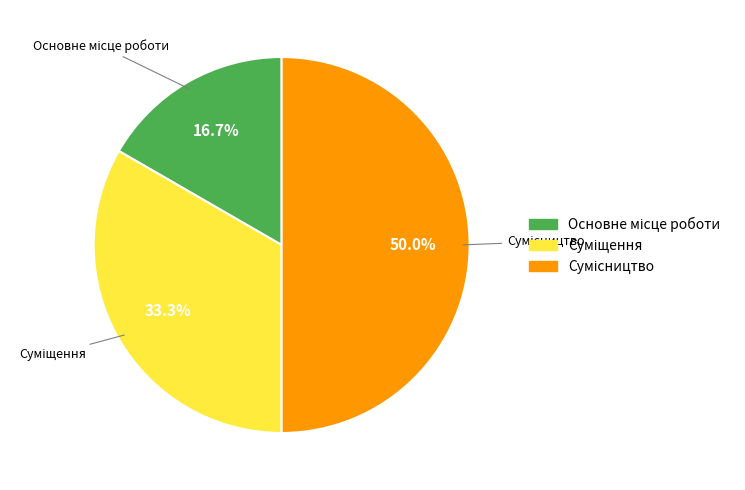

To the nearest percent, what is the difference between the largest and smallest slice percentages?

33%